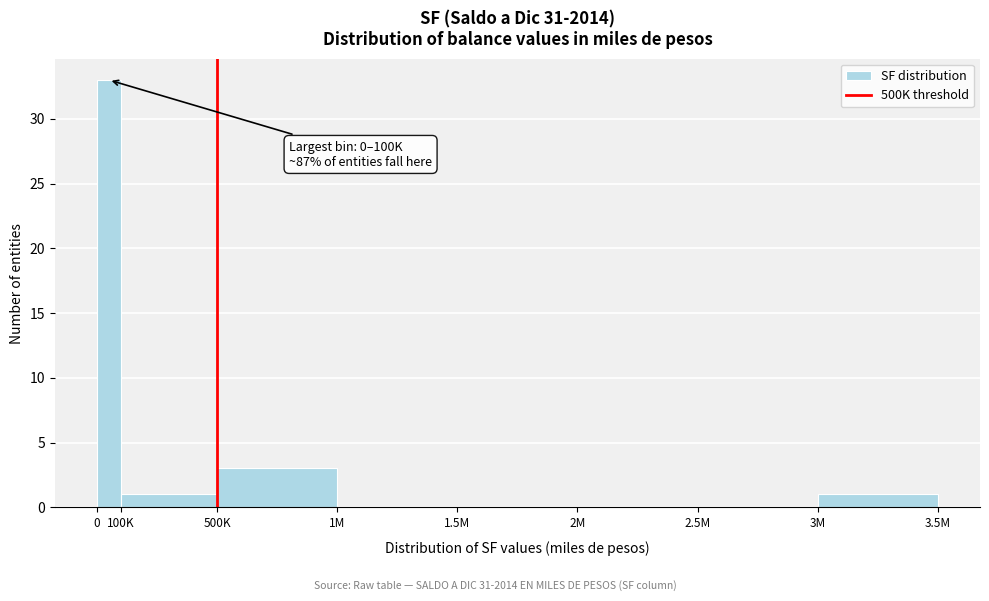

Reading left to right, list all the values displayed in this chart.

0=33	100K=1	500K=3	1M=0	1.5M=0	2M=0	2.5M=0	3M=1